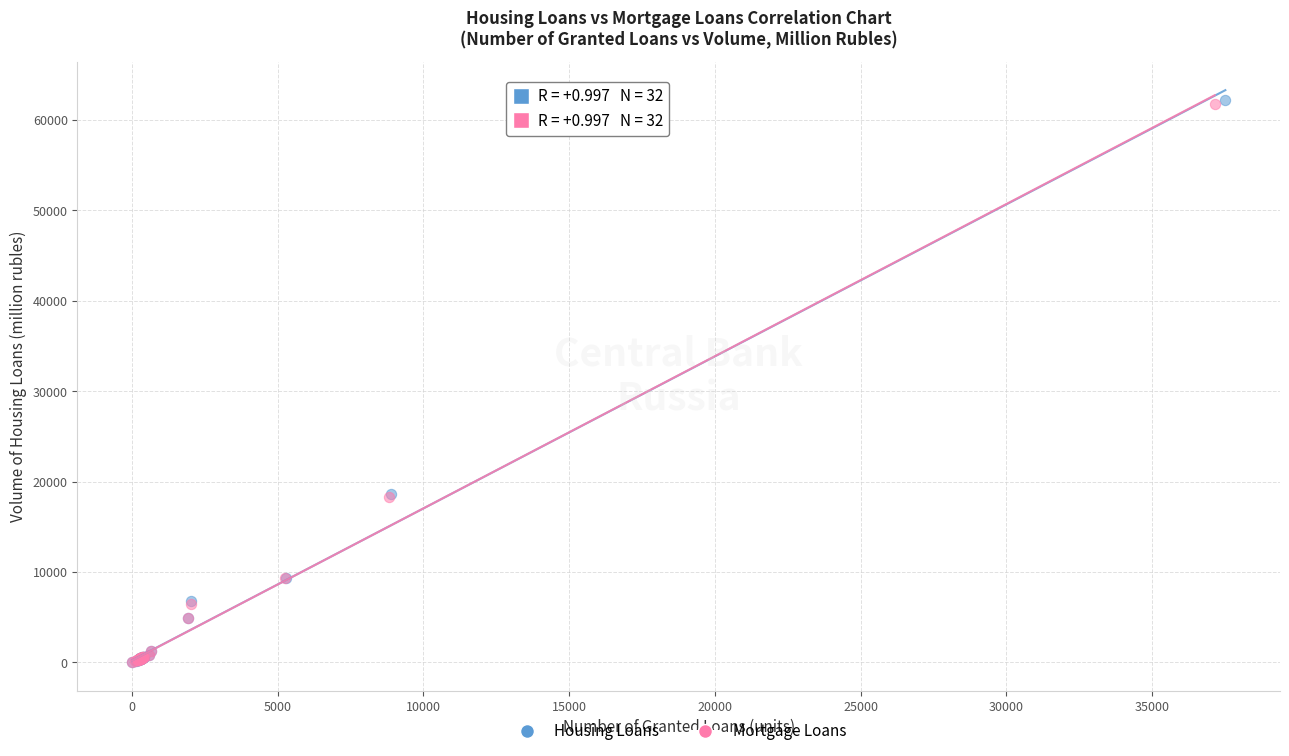

Which series has the widest spread of Y values?

Housing Loans